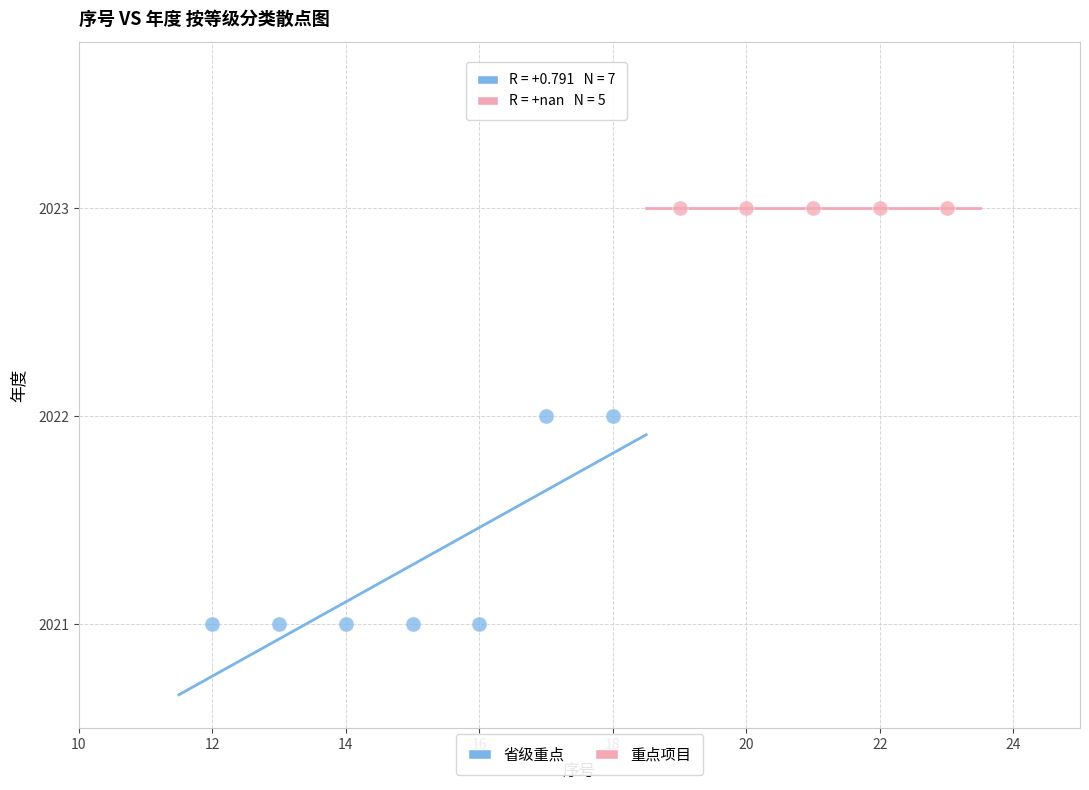

Which series contains the lowest Y value?

省级重点